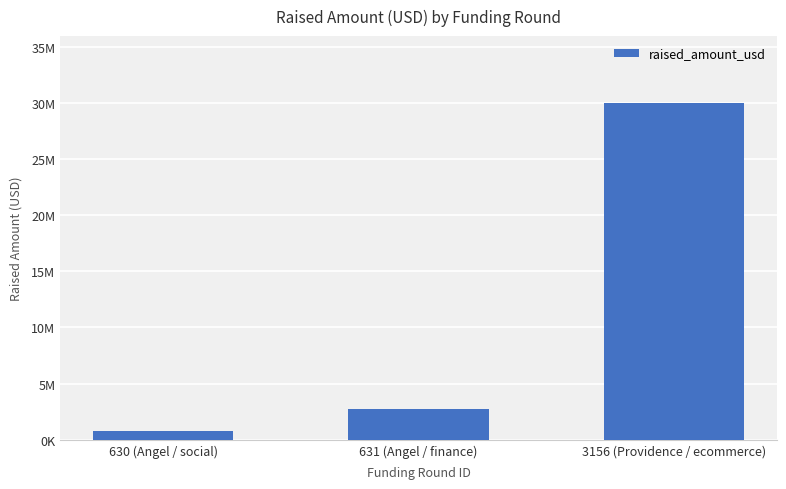

True or false: the data shows 2728967 at 631 (Angel / finance).

True